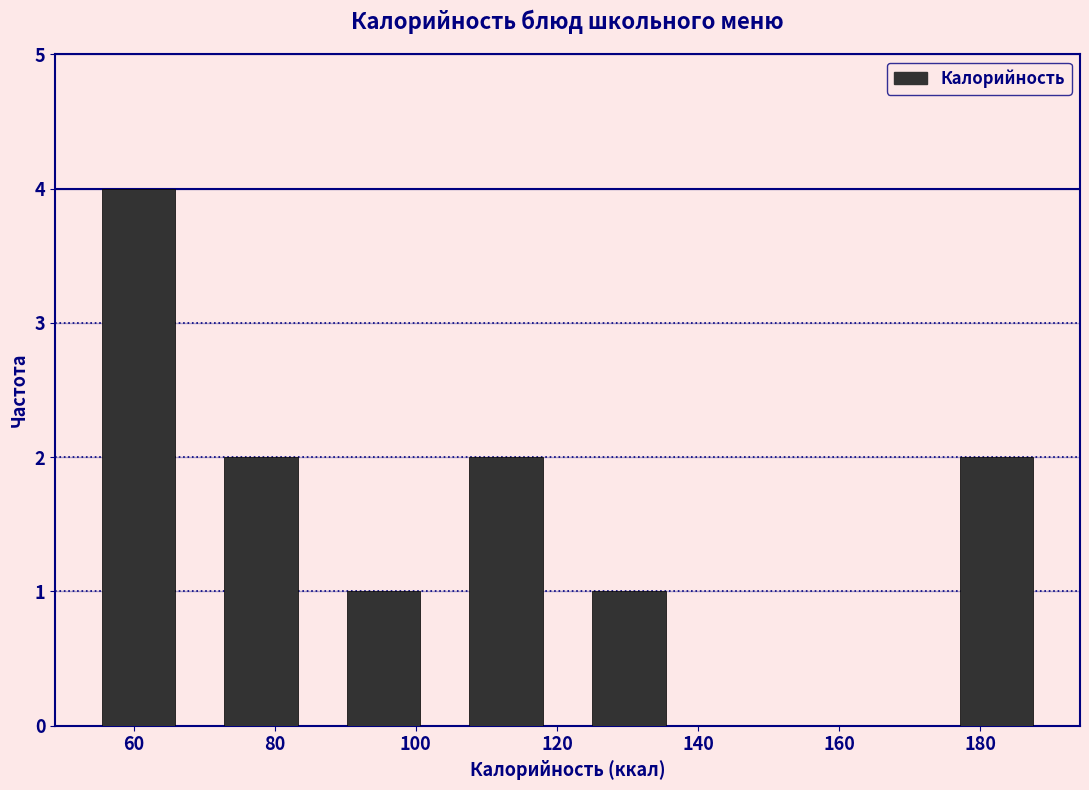

Reading left to right, transcribe this chart: for each bar, give the range it covers on the x-axis and its height. Neither the bar edges nor the heights are printed on the chart, so give them approximately, as read against the axes.

52 to 70: 4
70 to 86: 2
86 to 104: 1
104 to 122: 2
122 to 138: 1
138 to 156: 0
156 to 174: 0
174 to 192: 2